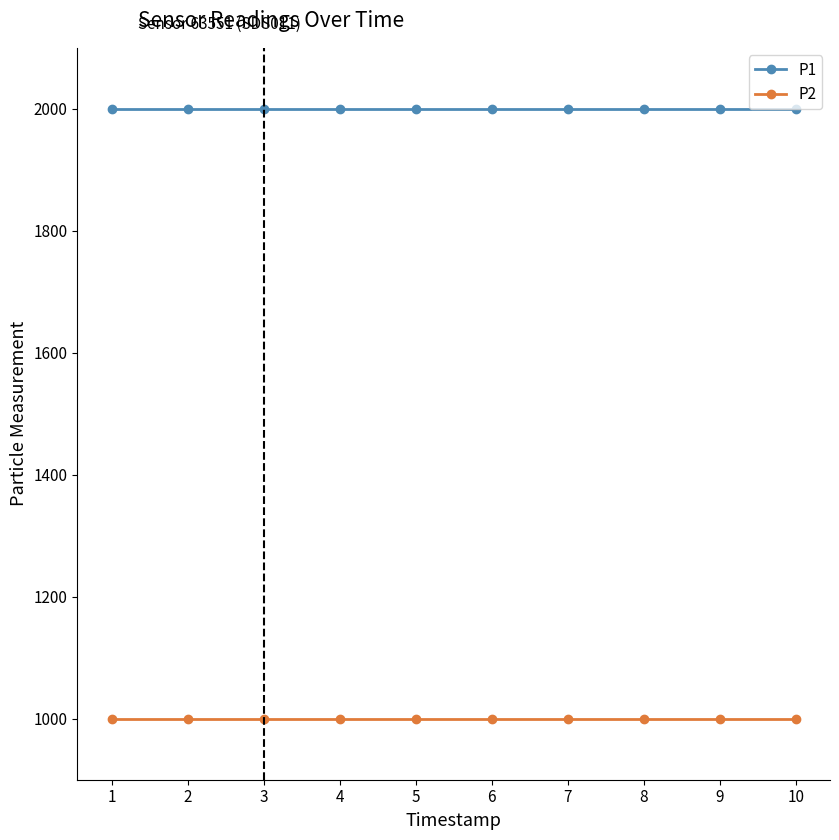

What is the spread (max minus min) of values at 10?

1000.0